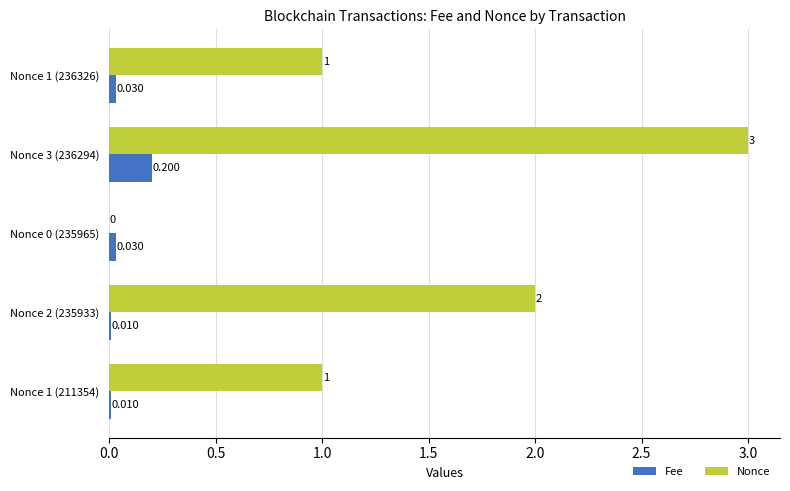

How many categories are shown in the chart?

5